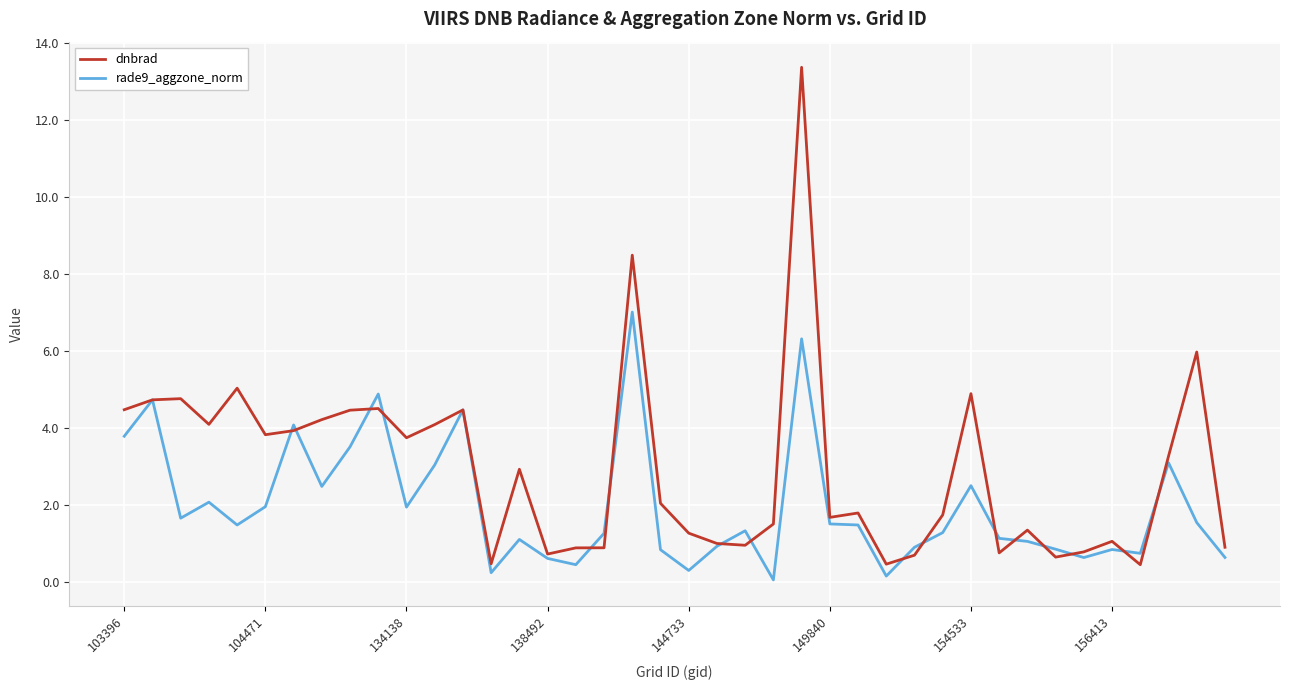

Which series has the largest total across all categories?

dnbrad